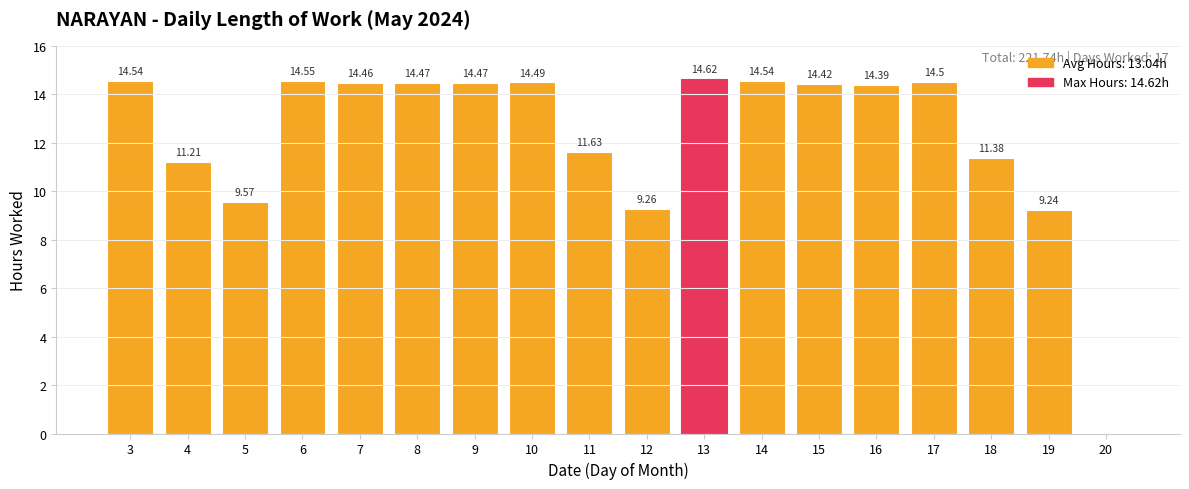

Reading left to right, what are all the values shown in this chart?

3=14.5	4=11.2	5=9.6	6=14.6	7=14.5	8=14.5	9=14.5	10=14.5	11=11.6	12=9.3	13=14.6	14=14.5	15=14.4	16=14.4	17=14.5	18=11.4	19=9.2	20=0.0